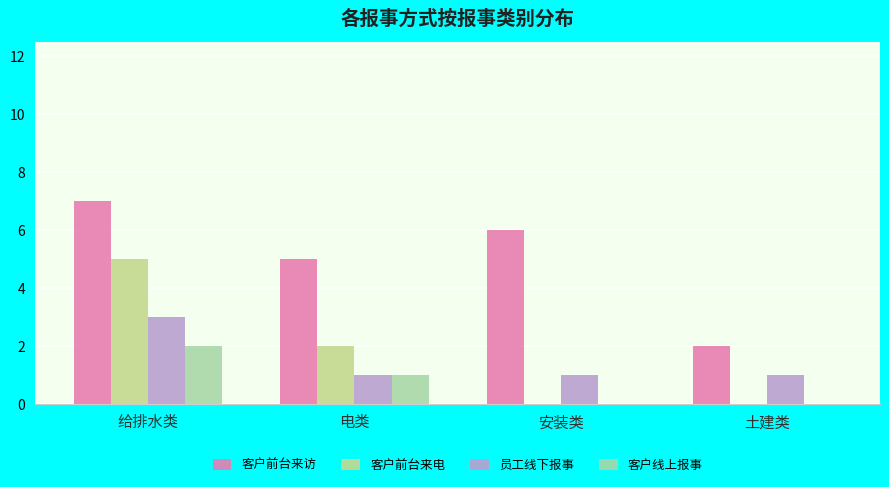

The value of 客户线上报事 at 给排水类 is 1. True or false?

False